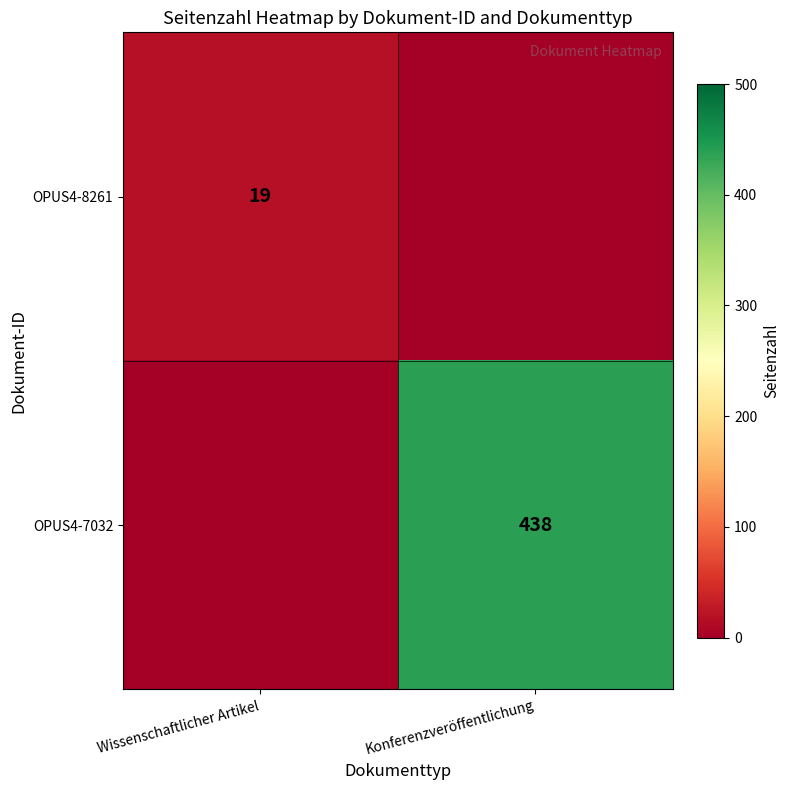

The value of OPUS4-7032 at Konferenzveröffentlichung is 787. True or false?

False